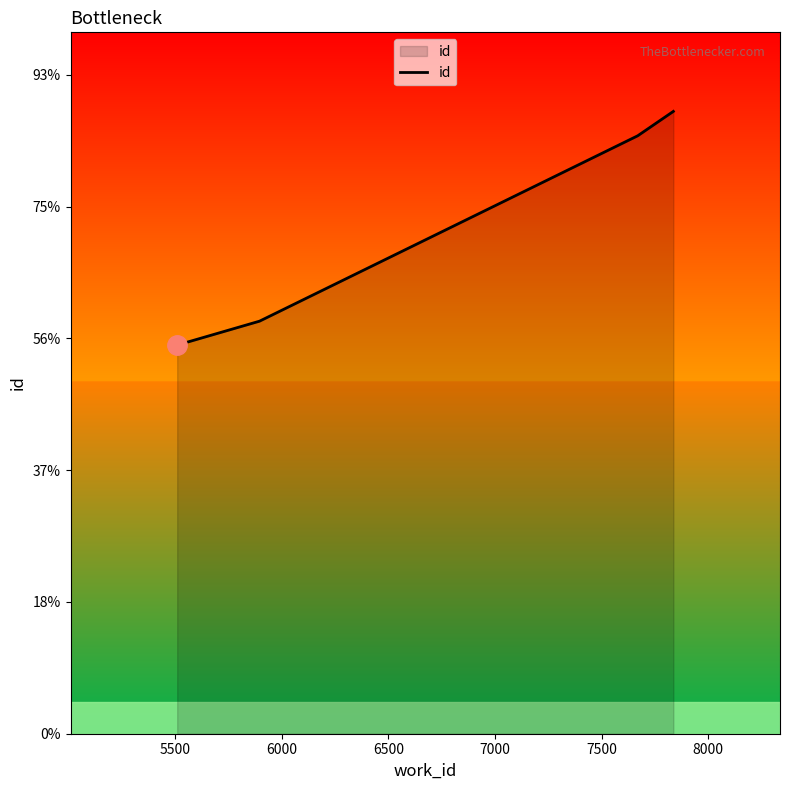

At which label is the value closest to 19180?

6000